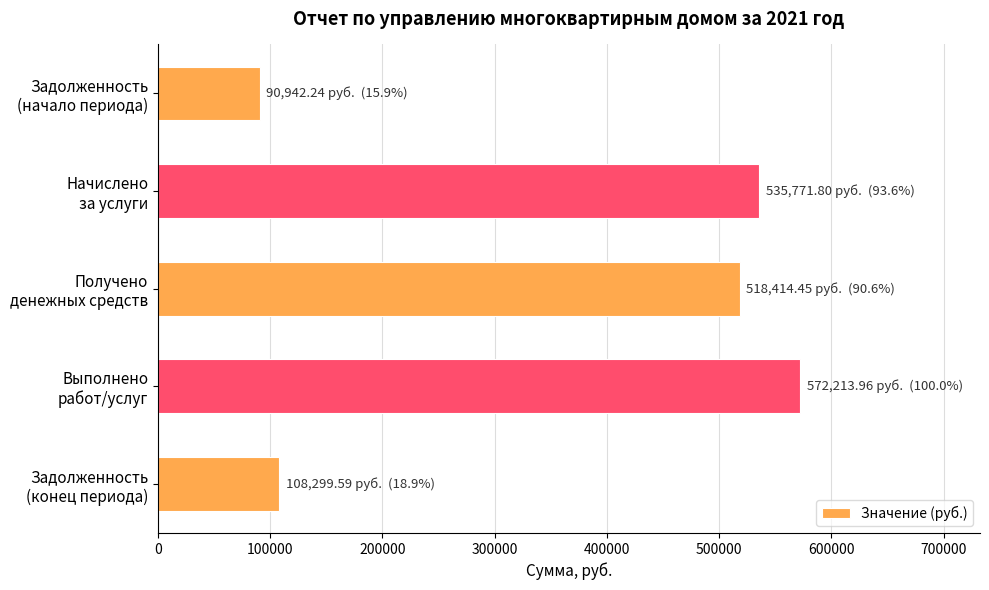

What is the value of the 4th bar from the top?

572214.0